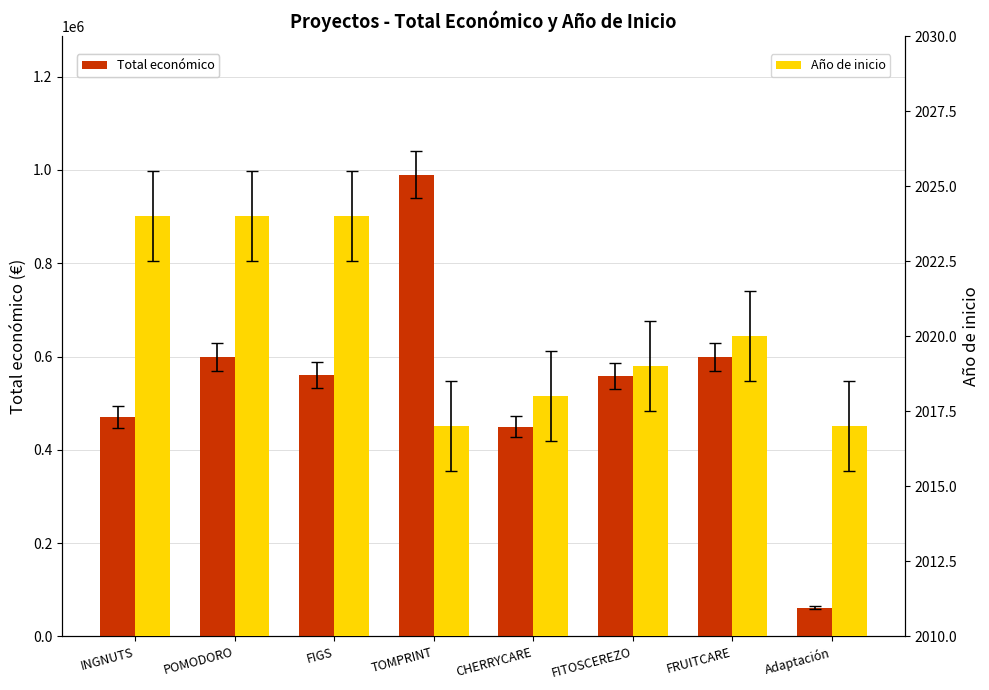

Reading left to right, transcribe all the data shown in this chart.

Total económico: INGNUTS=470675	POMODORO=599540	FIGS=560529	TOMPRINT=989973	CHERRYCARE=449494	FITOSCEREZO=559047	FRUITCARE=599636	Adaptación=61850
Año de inicio: INGNUTS=2024	POMODORO=2024	FIGS=2024	TOMPRINT=2017	CHERRYCARE=2018	FITOSCEREZO=2019	FRUITCARE=2020	Adaptación=2017